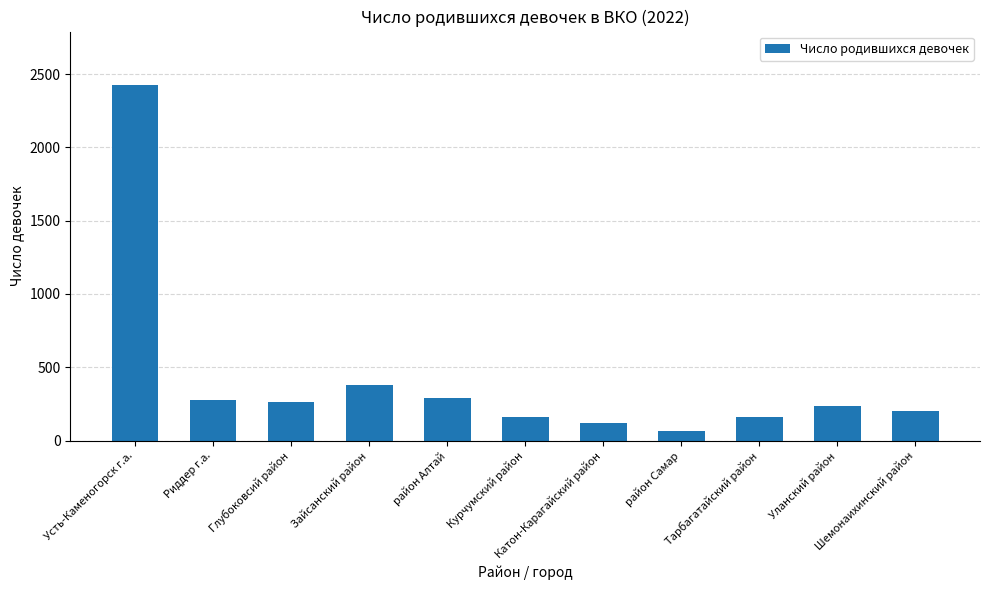

What is the label of the 5th bar from the left?

район Алтай